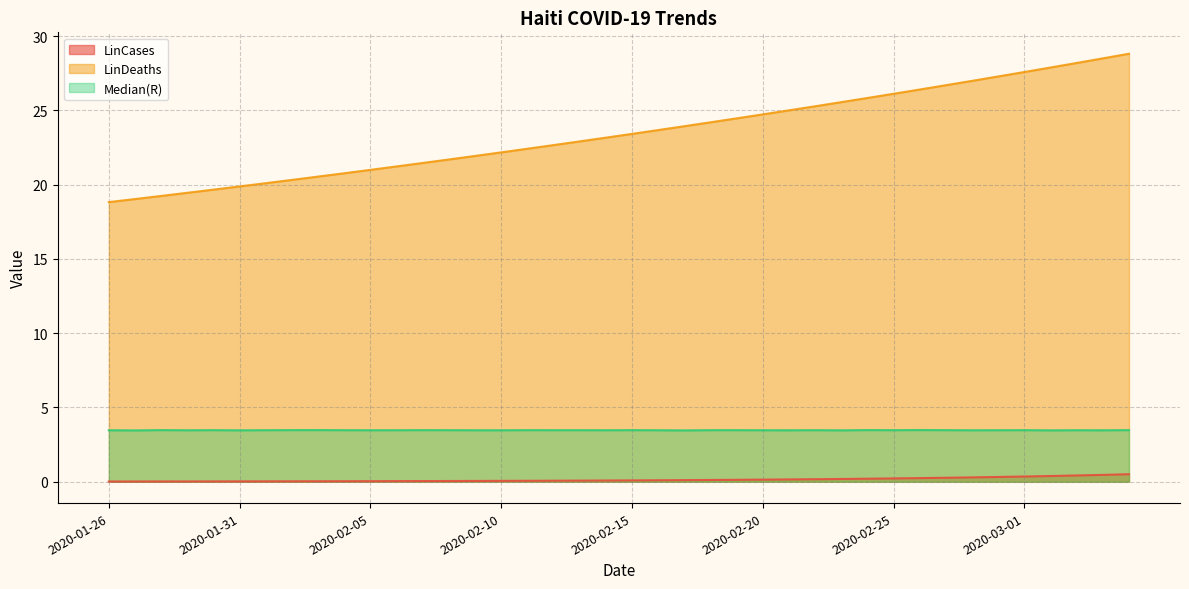

At how many categories does at least one series exceed 17?

40